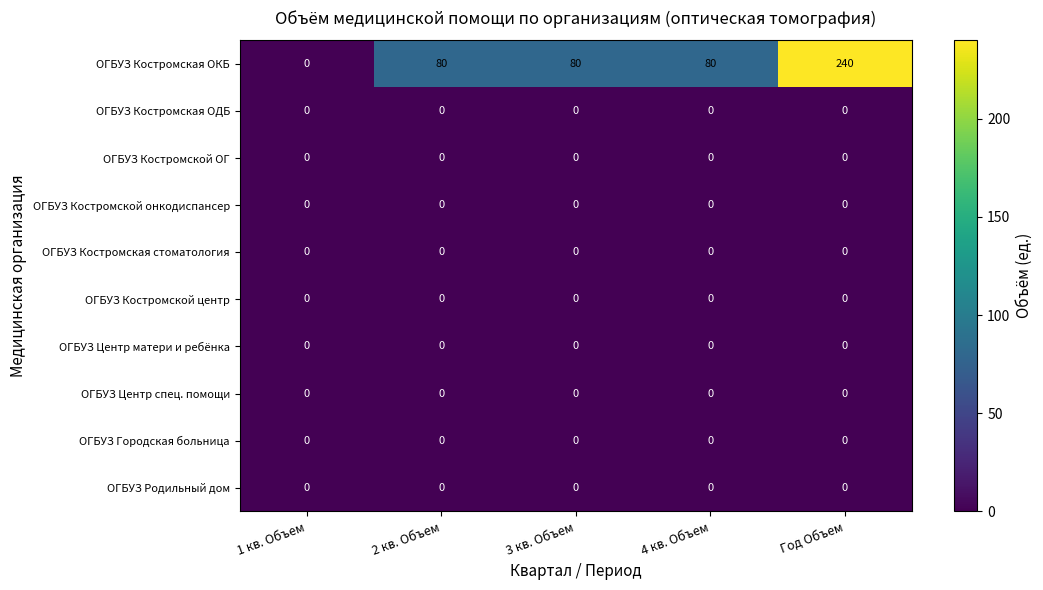

What is the difference between the ОГБУЗ Костромская ОКБ values at 3 кв. Объем and 1 кв. Объем?

80